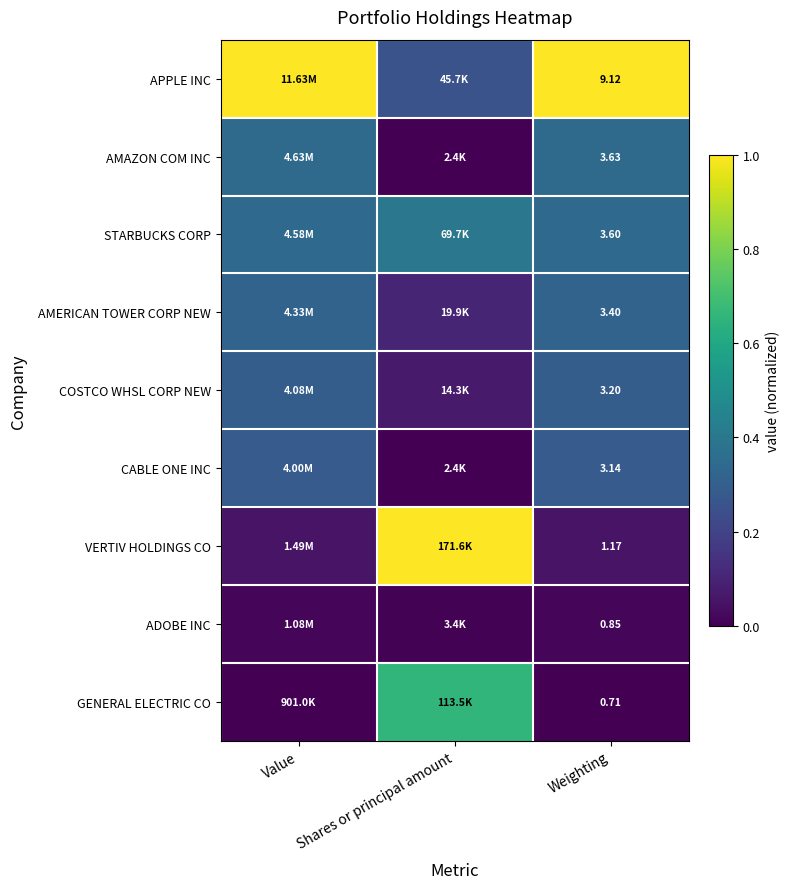

Rank the series at Weighting from highest to lowest value.

APPLE INC, AMAZON COM INC, STARBUCKS CORP, AMERICAN TOWER CORP NEW, COSTCO WHSL CORP NEW, CABLE ONE INC, VERTIV HOLDINGS CO, ADOBE INC, GENERAL ELECTRIC CO